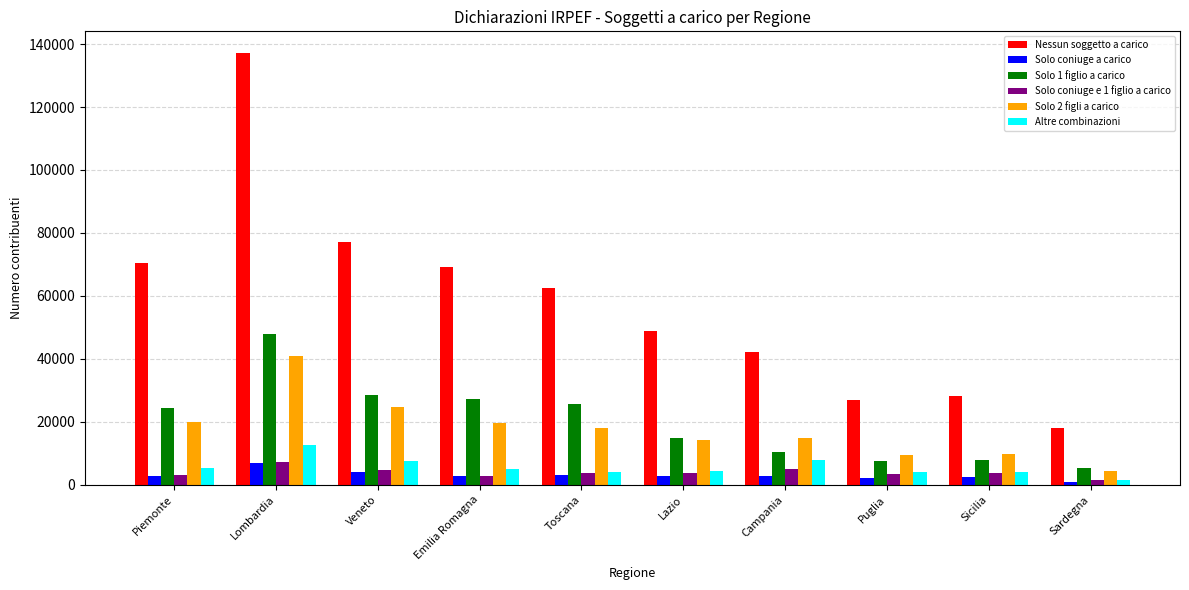

What is the label of the 6th bar from the left?

Lazio